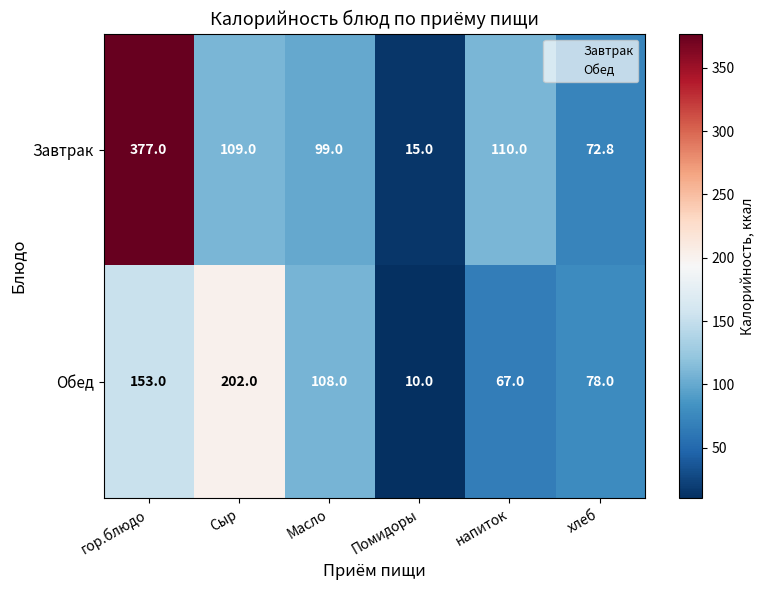

The value of Обед at гор.блюдо is 82.8. True or false?

False